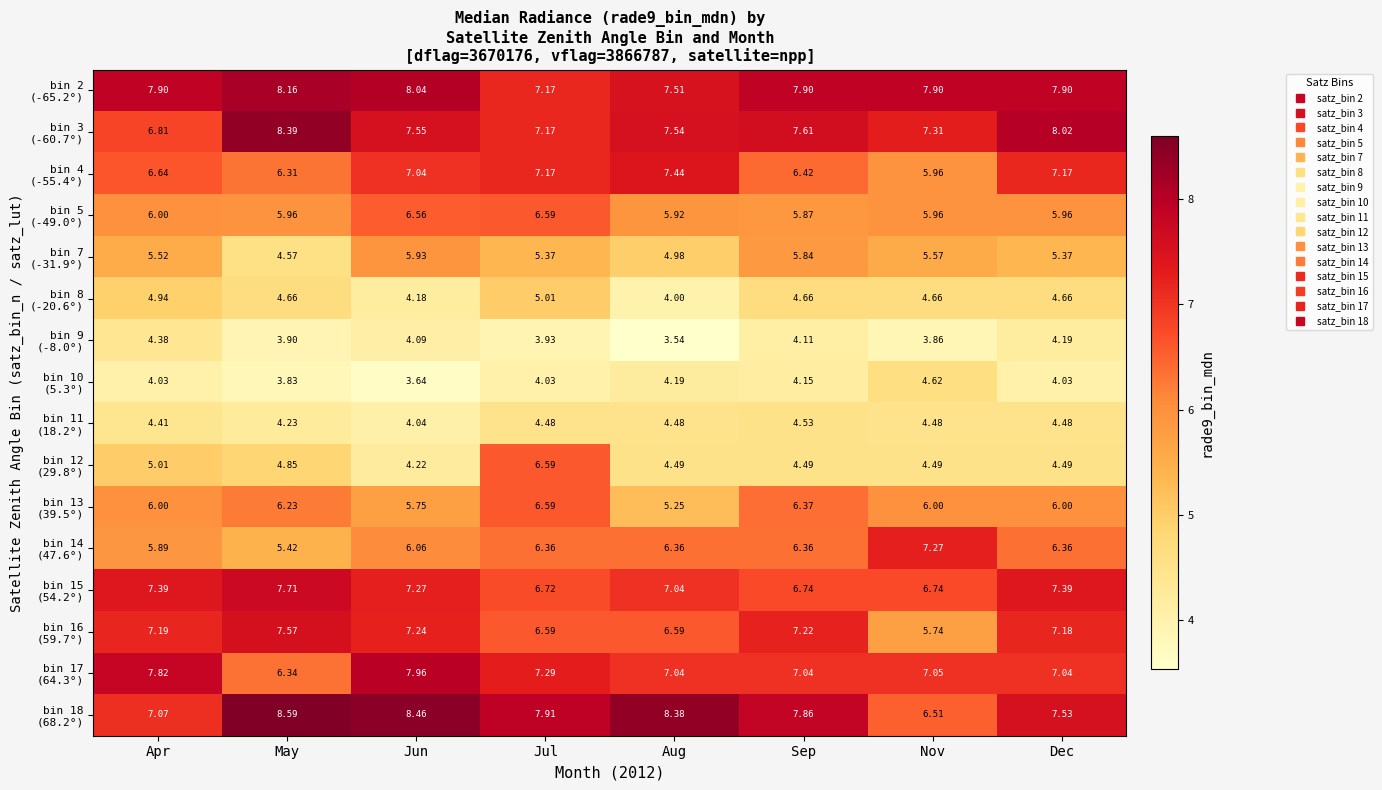

At which category is the sum across all series the highest?

Jul